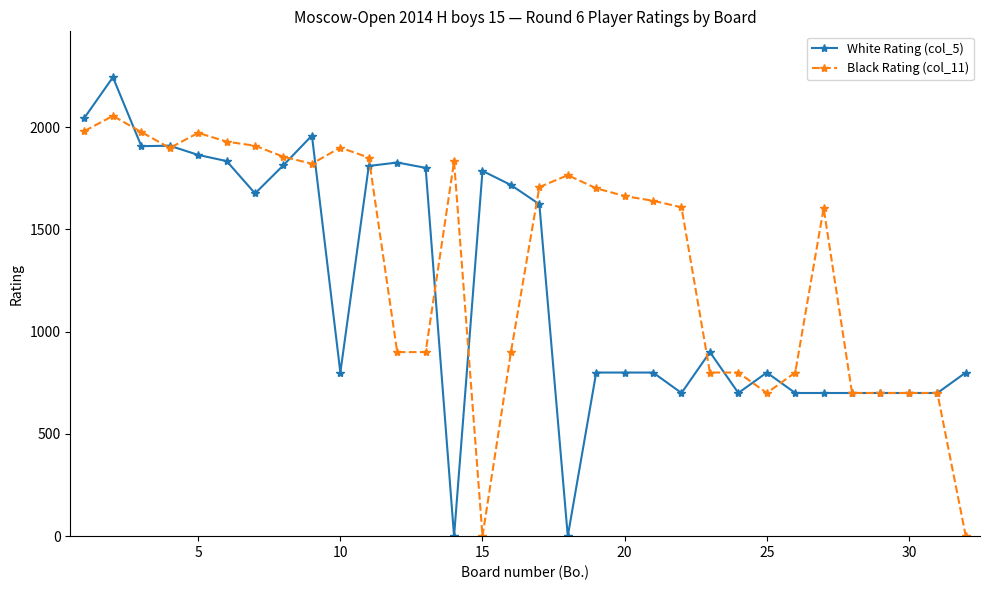

True or false: White Rating (col_5) and Black Rating (col_11) cross at least once.

True